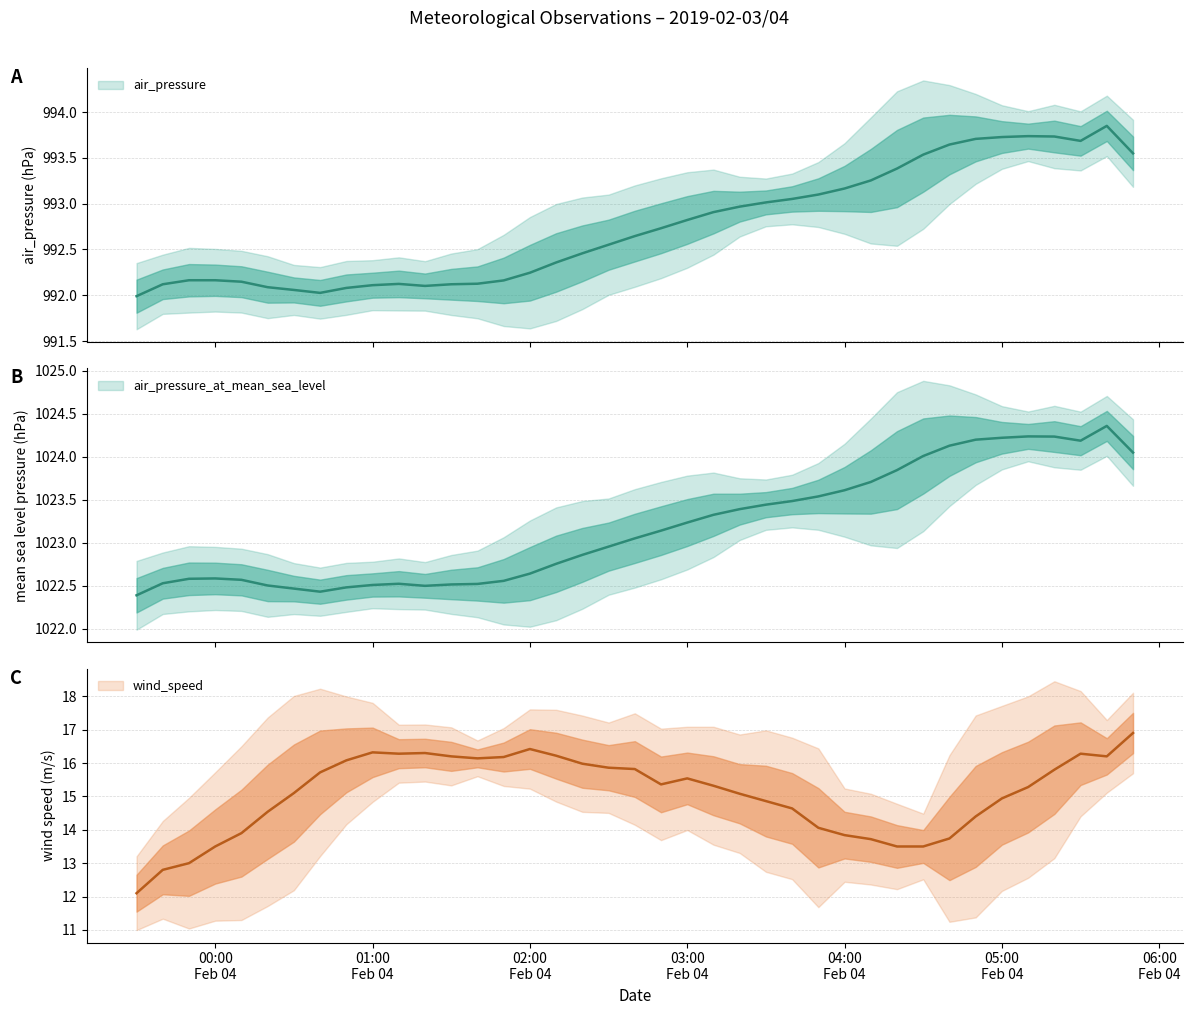

Read the air_pressure_at_mean_sea_level value at 2019-02-04 01:40.

1022.5